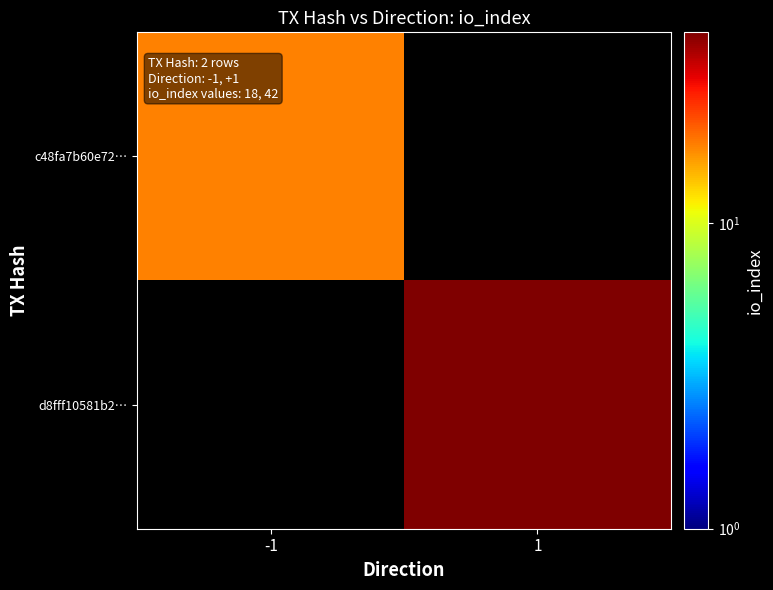

Reading left to right, extract all data points from this chart.

c48fa7b60e72…: -1=18	1=0
d8fff10581b2…: -1=0	1=42